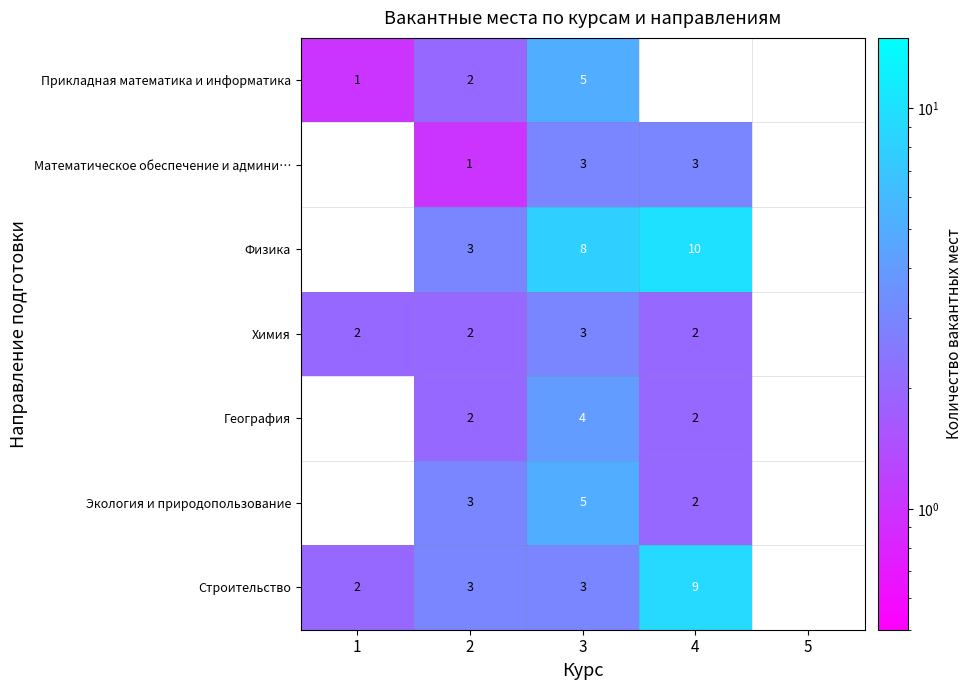

What is the total value across all series at 2?

16